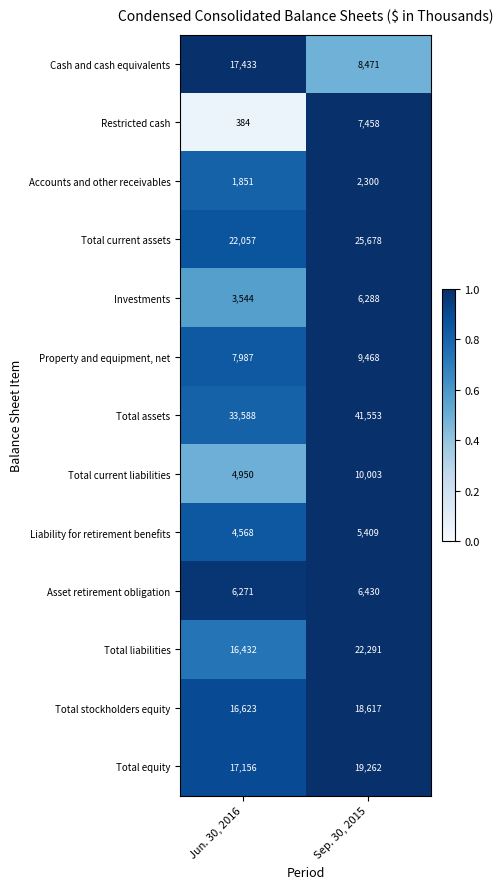

Reading left to right, extract all data points from this chart.

Cash and cash equivalents: Jun. 30, 2016=17433	Sep. 30, 2015=8471
Restricted cash: Jun. 30, 2016=384	Sep. 30, 2015=7458
Accounts and other receivables: Jun. 30, 2016=1851	Sep. 30, 2015=2300
Total current assets: Jun. 30, 2016=22057	Sep. 30, 2015=25678
Investments: Jun. 30, 2016=3544	Sep. 30, 2015=6288
Property and equipment, net: Jun. 30, 2016=7987	Sep. 30, 2015=9468
Total assets: Jun. 30, 2016=33588	Sep. 30, 2015=41553
Total current liabilities: Jun. 30, 2016=4950	Sep. 30, 2015=10003
Liability for retirement benefits: Jun. 30, 2016=4568	Sep. 30, 2015=5409
Asset retirement obligation: Jun. 30, 2016=6271	Sep. 30, 2015=6430
Total liabilities: Jun. 30, 2016=16432	Sep. 30, 2015=22291
Total stockholders equity: Jun. 30, 2016=16623	Sep. 30, 2015=18617
Total equity: Jun. 30, 2016=17156	Sep. 30, 2015=19262